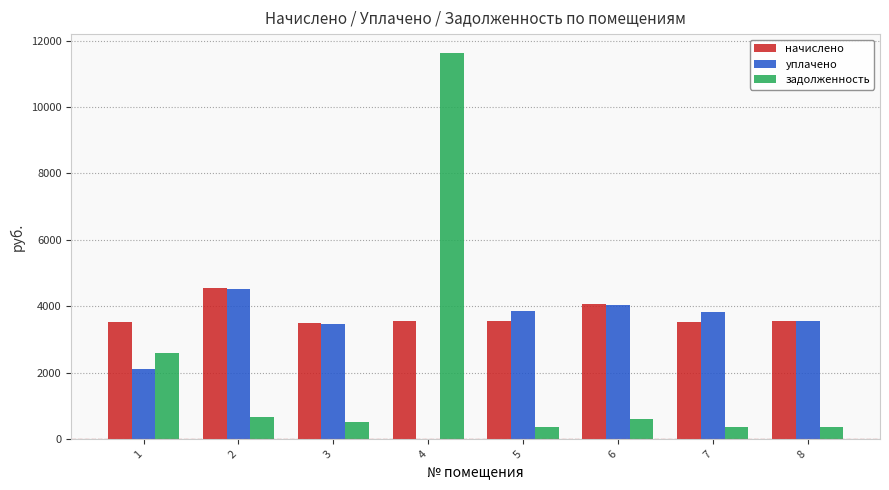

Is the value of начислено at 7 greater than the value of задолженность at 5?

Yes